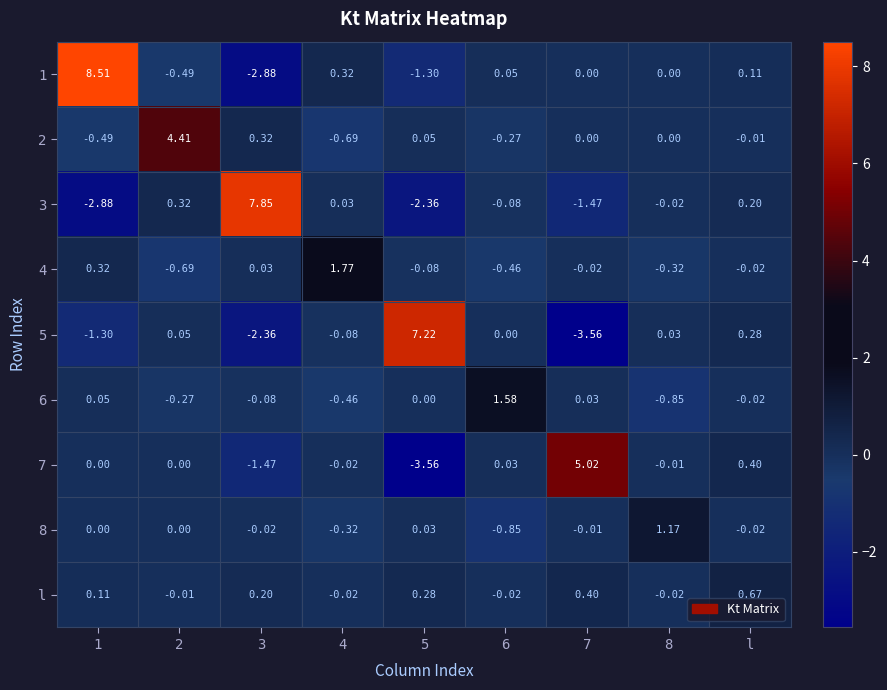

Is the value of 5 at 4 greater than the value of 7 at 2?

No